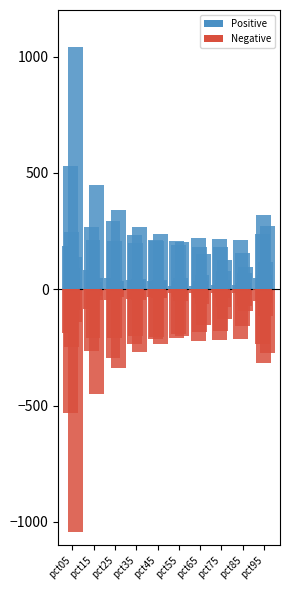

How many series are shown in this chart?

2